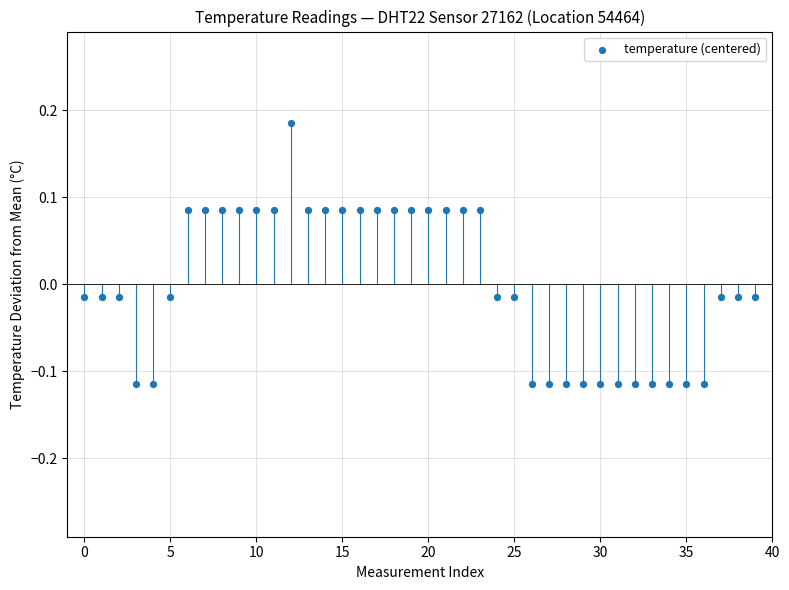

Count the number of points in this scatter plot.

40